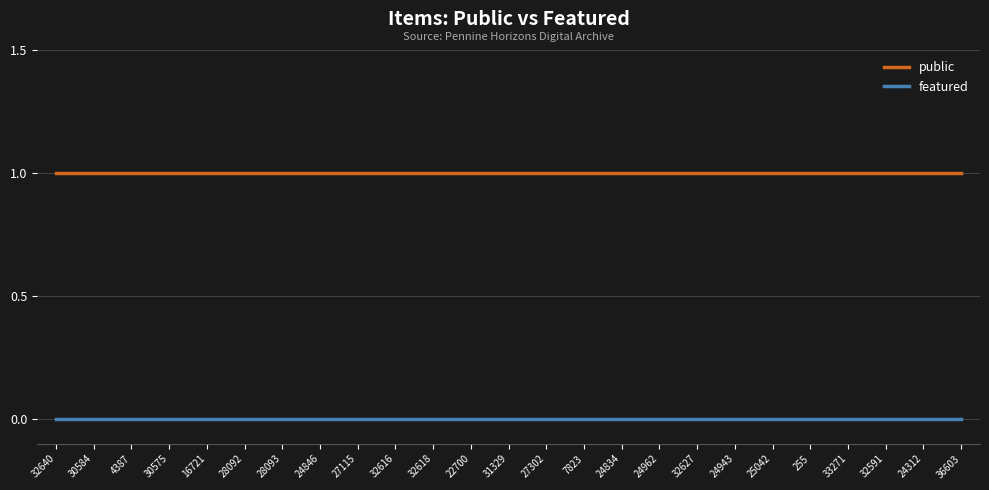

What is the sum of the public values at 7823 and 32640?

2